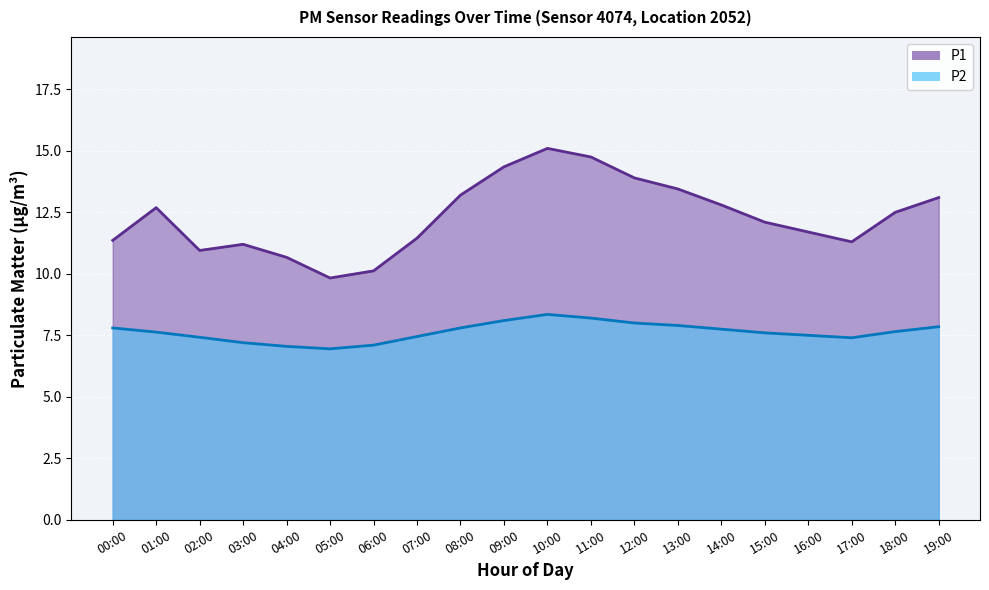

Reading left to right, extract all data points from this chart.

P1: 00:00=11.4	01:00=12.7	02:00=10.9	03:00=11.2	04:00=10.7	05:00=9.8	06:00=10.1	07:00=11.4	08:00=13.2	09:00=14.3	10:00=15.1	11:00=14.8	12:00=13.9	13:00=13.4	14:00=12.8	15:00=12.1	16:00=11.7	17:00=11.3	18:00=12.5	19:00=13.1
P2: 00:00=7.8	01:00=7.6	02:00=7.4	03:00=7.2	04:00=7.0	05:00=7.0	06:00=7.1	07:00=7.5	08:00=7.8	09:00=8.1	10:00=8.3	11:00=8.2	12:00=8.0	13:00=7.9	14:00=7.8	15:00=7.6	16:00=7.5	17:00=7.4	18:00=7.7	19:00=7.8